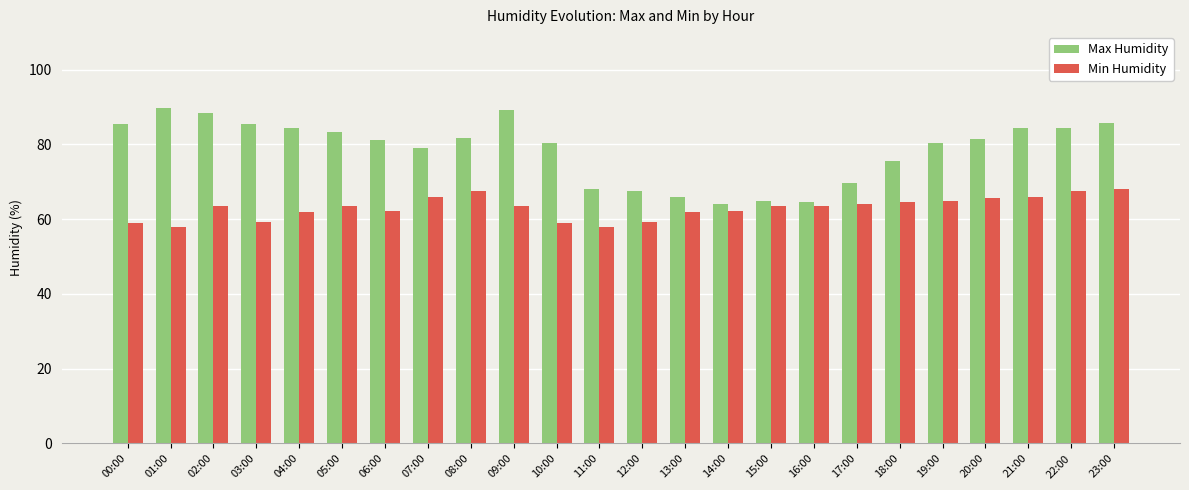

How many bars are there in total?

48